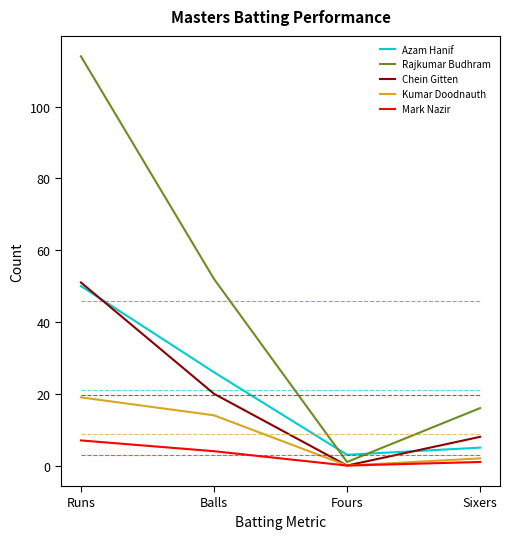

True or false: Mark Nazir and Kumar Doodnauth intersect in this chart.

False